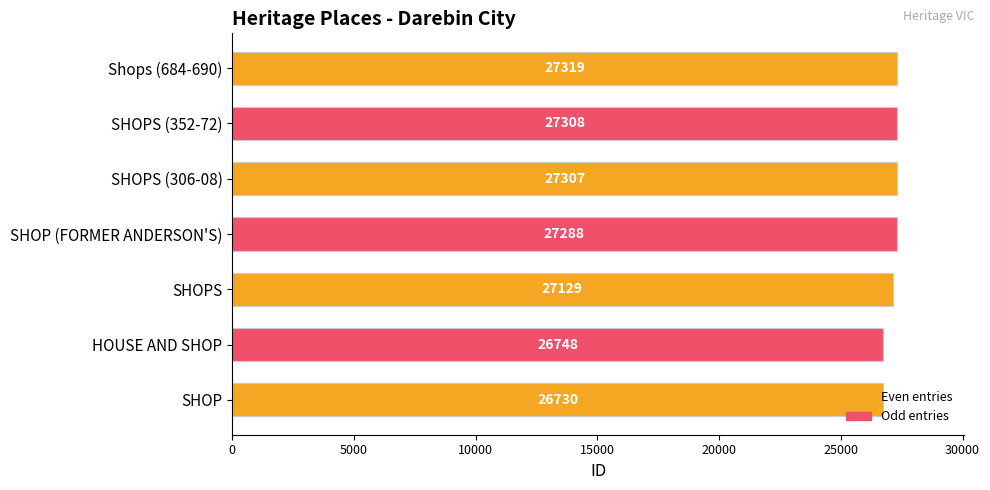

Rank the categories by value from highest to lowest.

Shops (684-690), SHOPS (352-72), SHOPS (306-08), SHOP (FORMER ANDERSON'S), SHOPS, HOUSE AND SHOP, SHOP